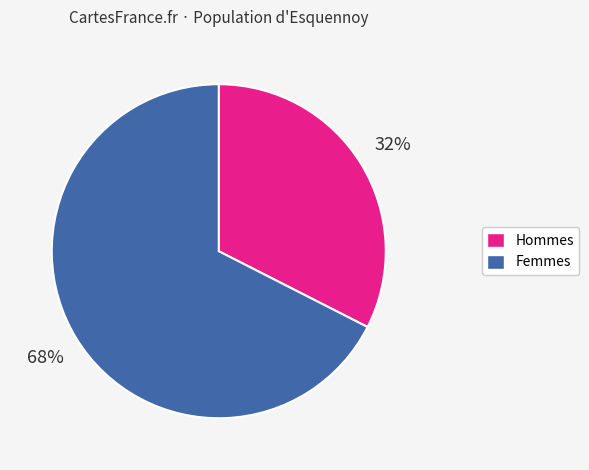

Is there a majority slice in this chart?

Yes